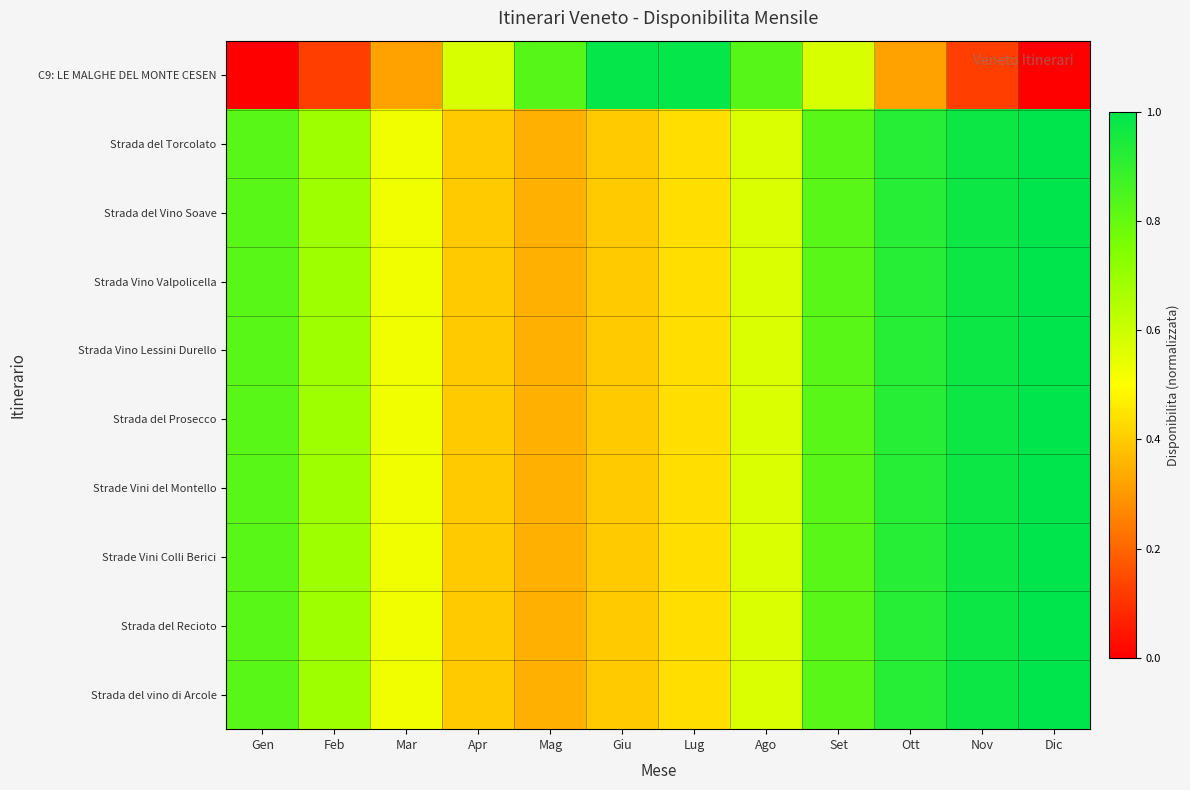

What is the total value across all series at Mar?

5.1